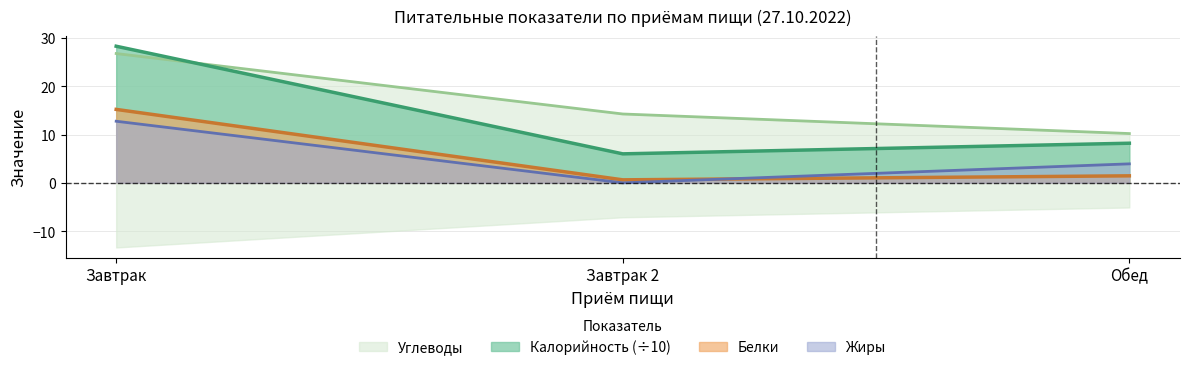

Rank the categories by Калорийность (÷10) value from lowest to highest.

Завтрак 2, Обед, Завтрак